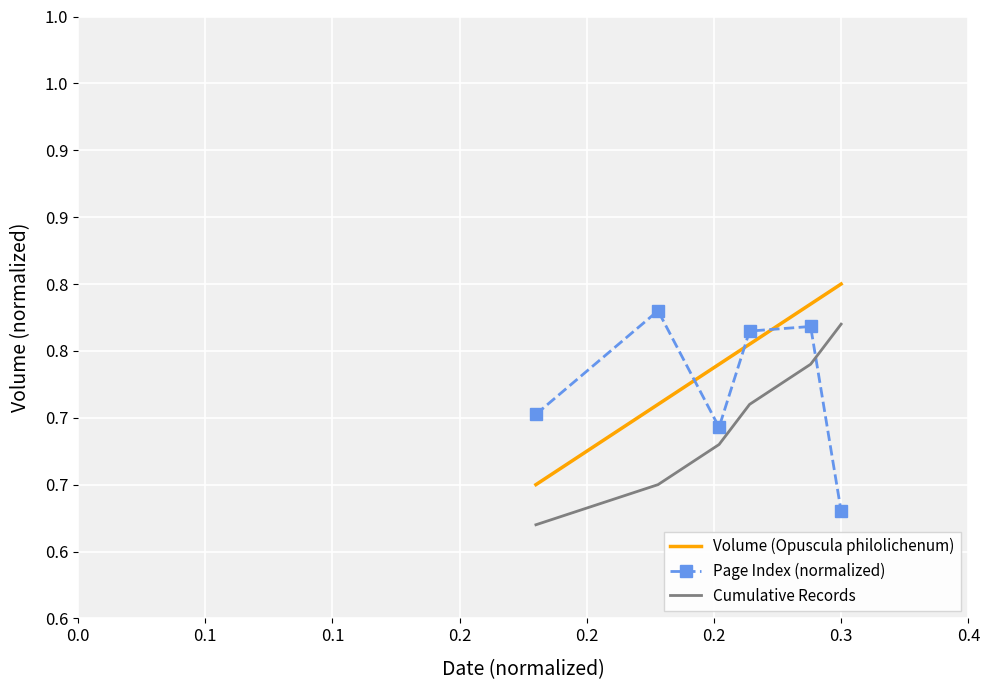

What are all the series names shown in the legend?

Volume (Opuscula philolichenum), Page Index (normalized), Cumulative Records